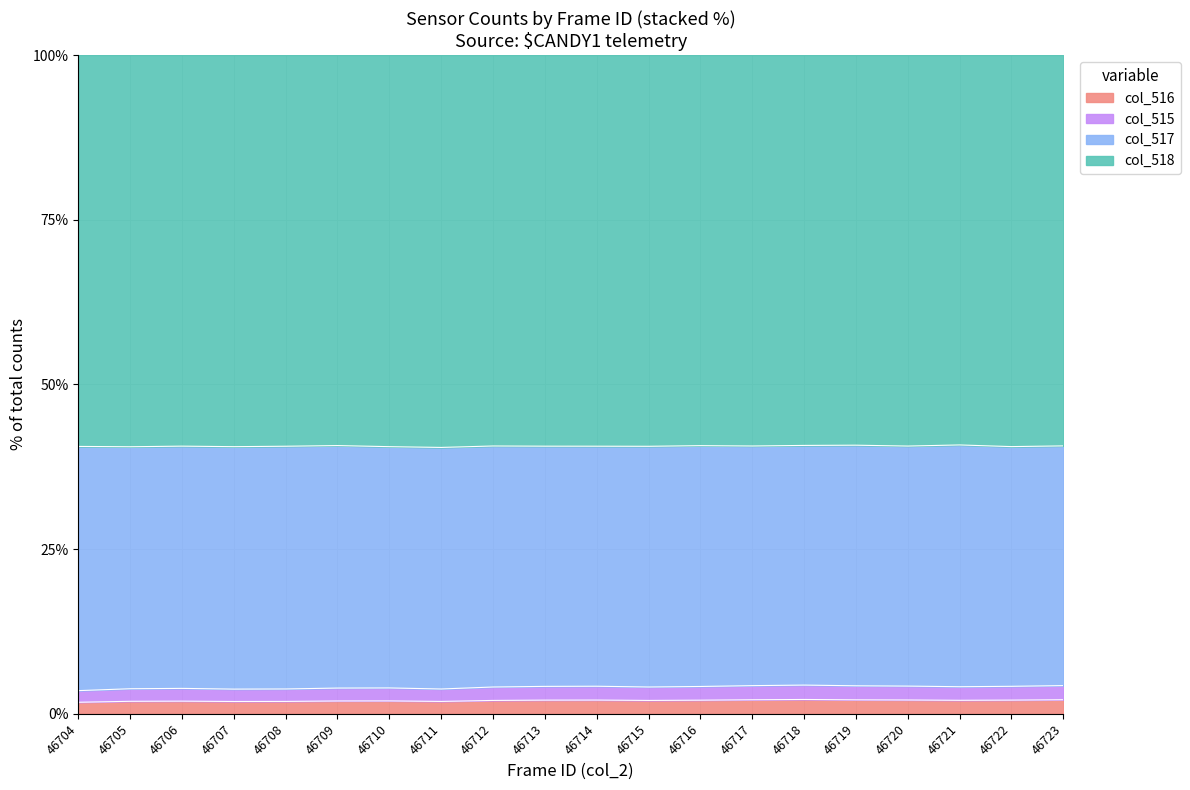

How many data points in col_515 are above 4?

12